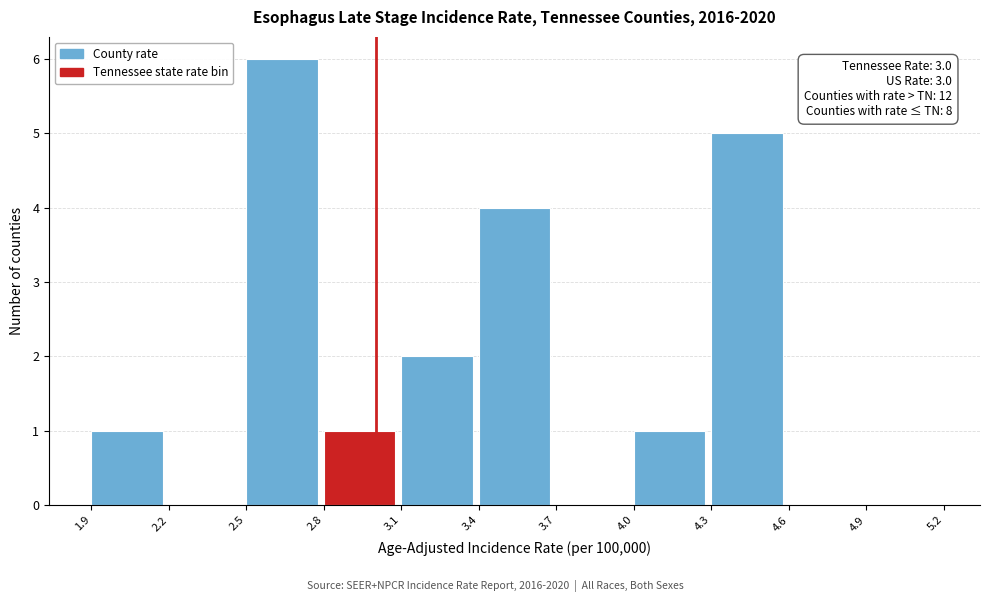

Which range on the x-axis has the tallest bar?

2.5 to 2.8